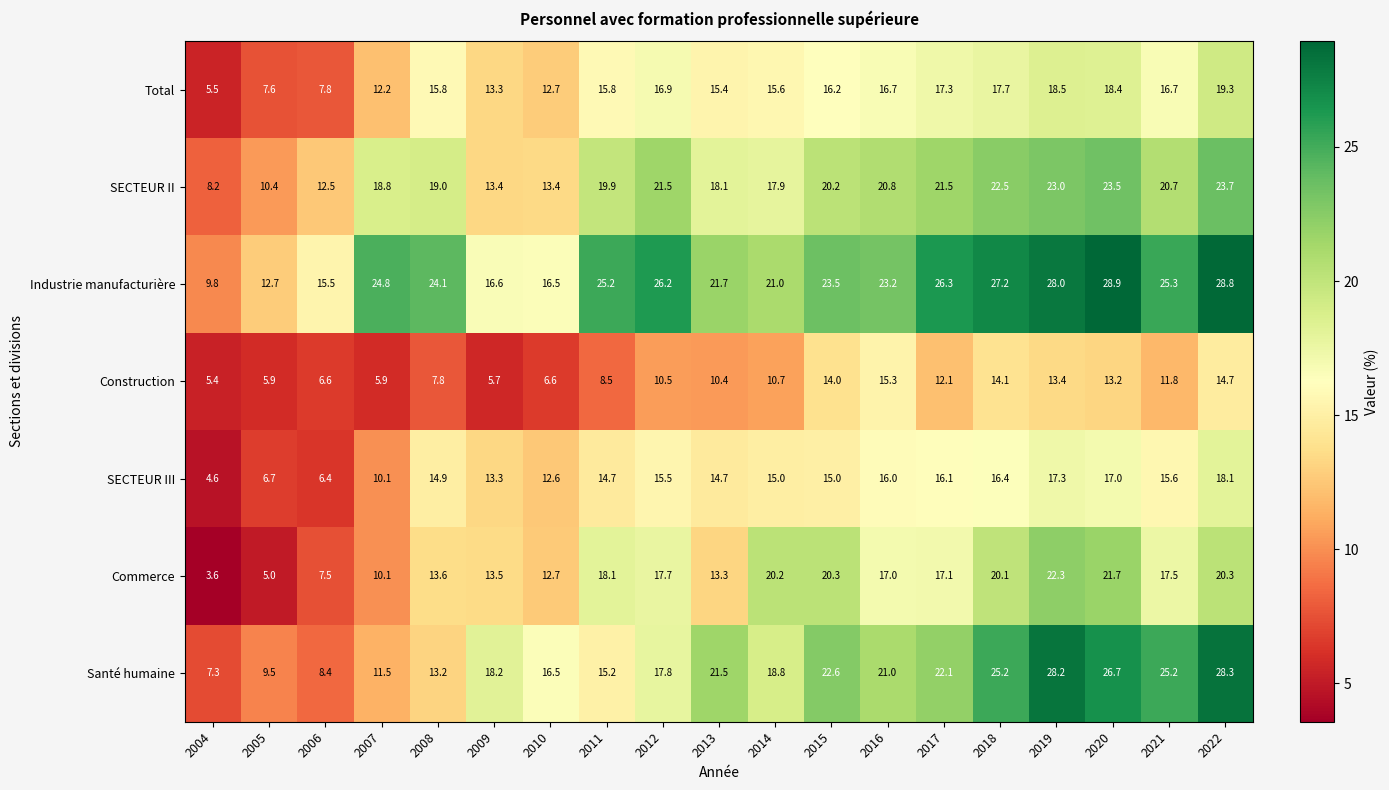

Where is Santé humaine nearest to the value 17?

2010